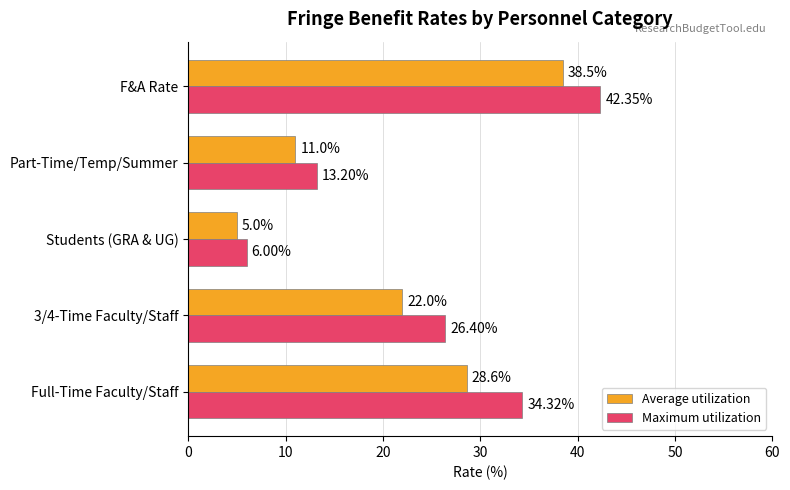

What is the difference between the highest and lowest values at Full-Time Faculty/Staff?

5.7